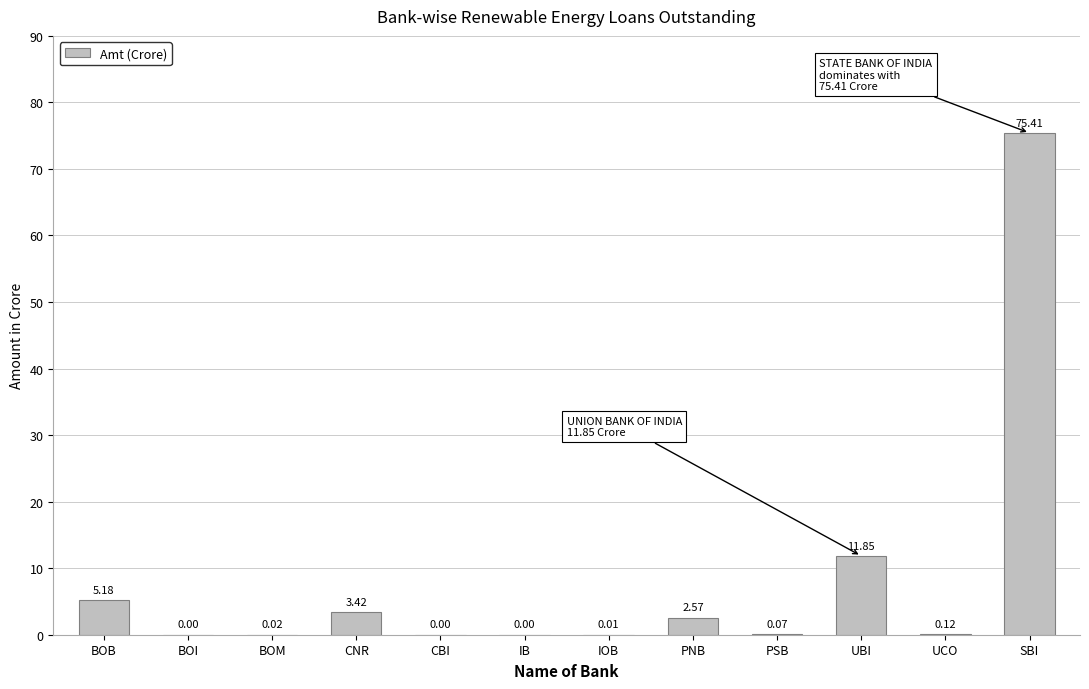

What is the maximum value shown in the chart?

75.4